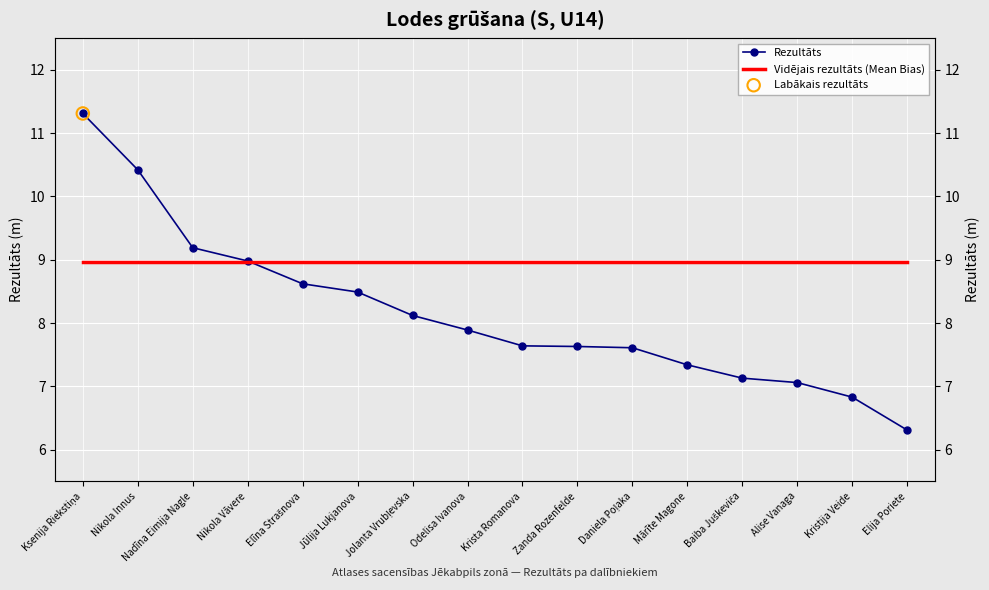

Which series has the largest Y range (max minus min)?

Rezultāts